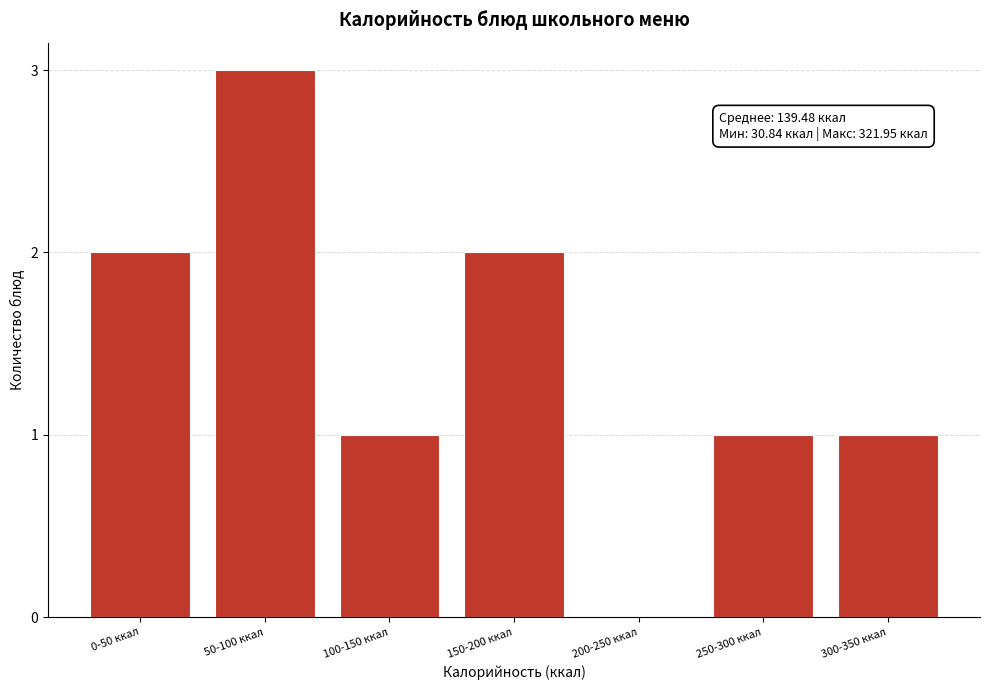

Reading left to right, extract all data points from this chart.

0-50 ккал=2	50-100 ккал=3	100-150 ккал=1	150-200 ккал=2	200-250 ккал=0	250-300 ккал=1	300-350 ккал=1